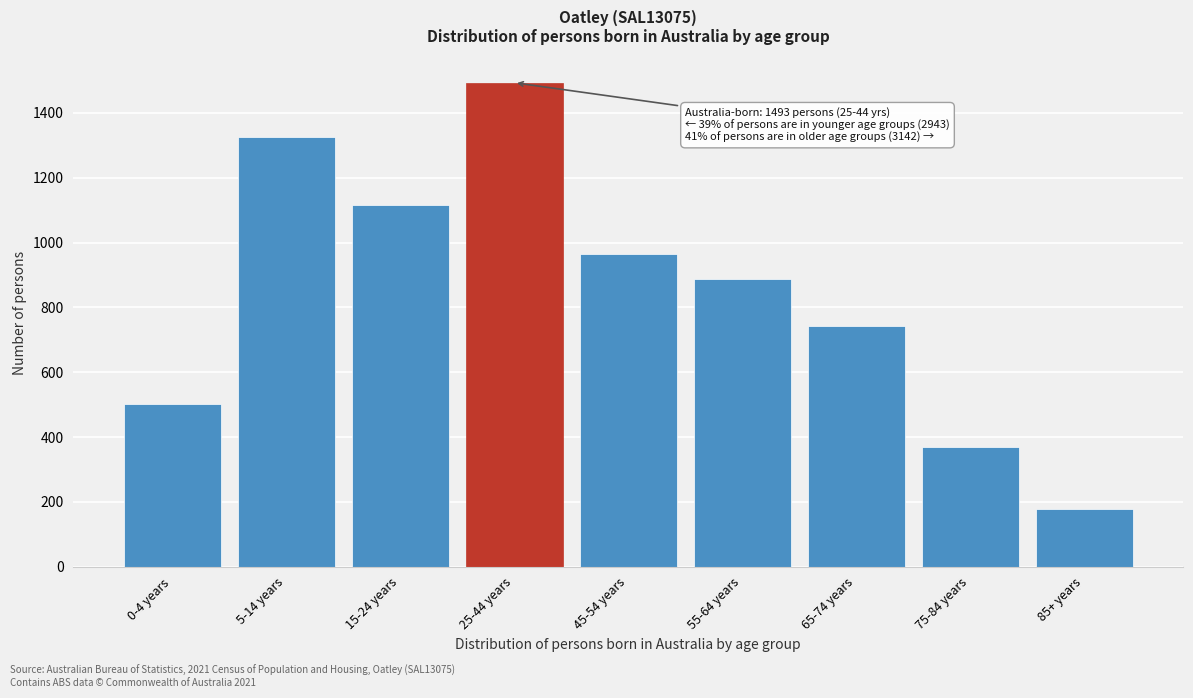

Reading right to left, transcribe all the data shown in this chart.

85+ years=178	75-84 years=369	65-74 years=744	55-64 years=887	45-54 years=964	25-44 years=1493	15-24 years=1115	5-14 years=1325	0-4 years=503